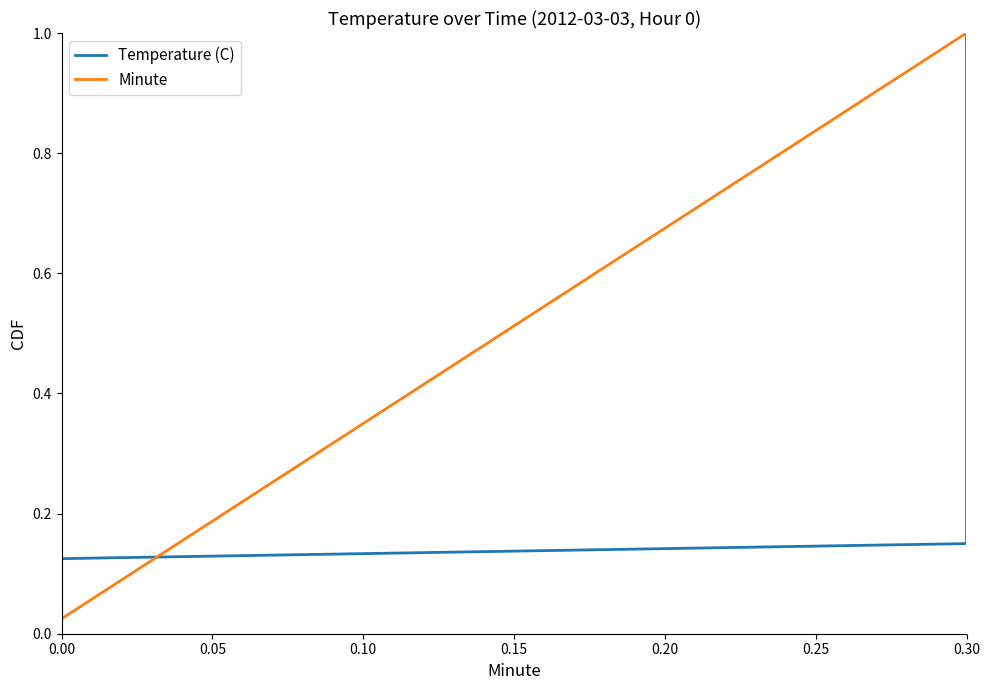

The Minute series shows 0.4 at 0.30. True or false?

False